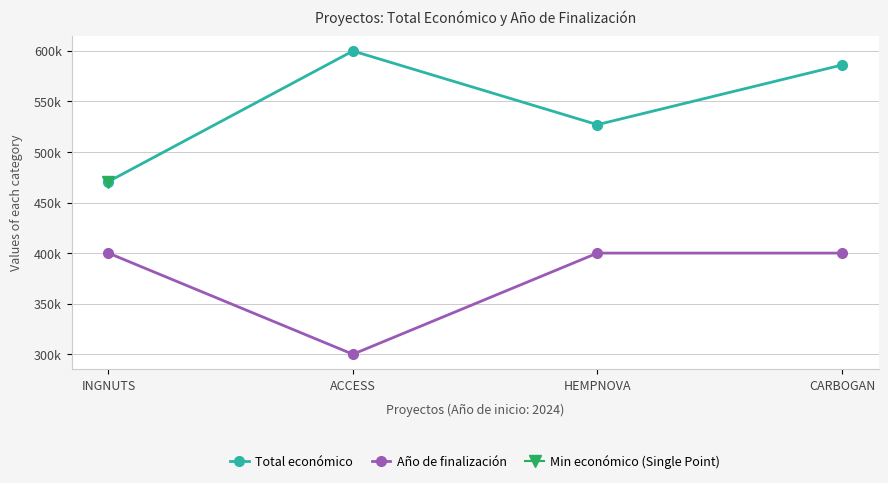

What is the value of the Total económico point at the 3rd from the left?

526962